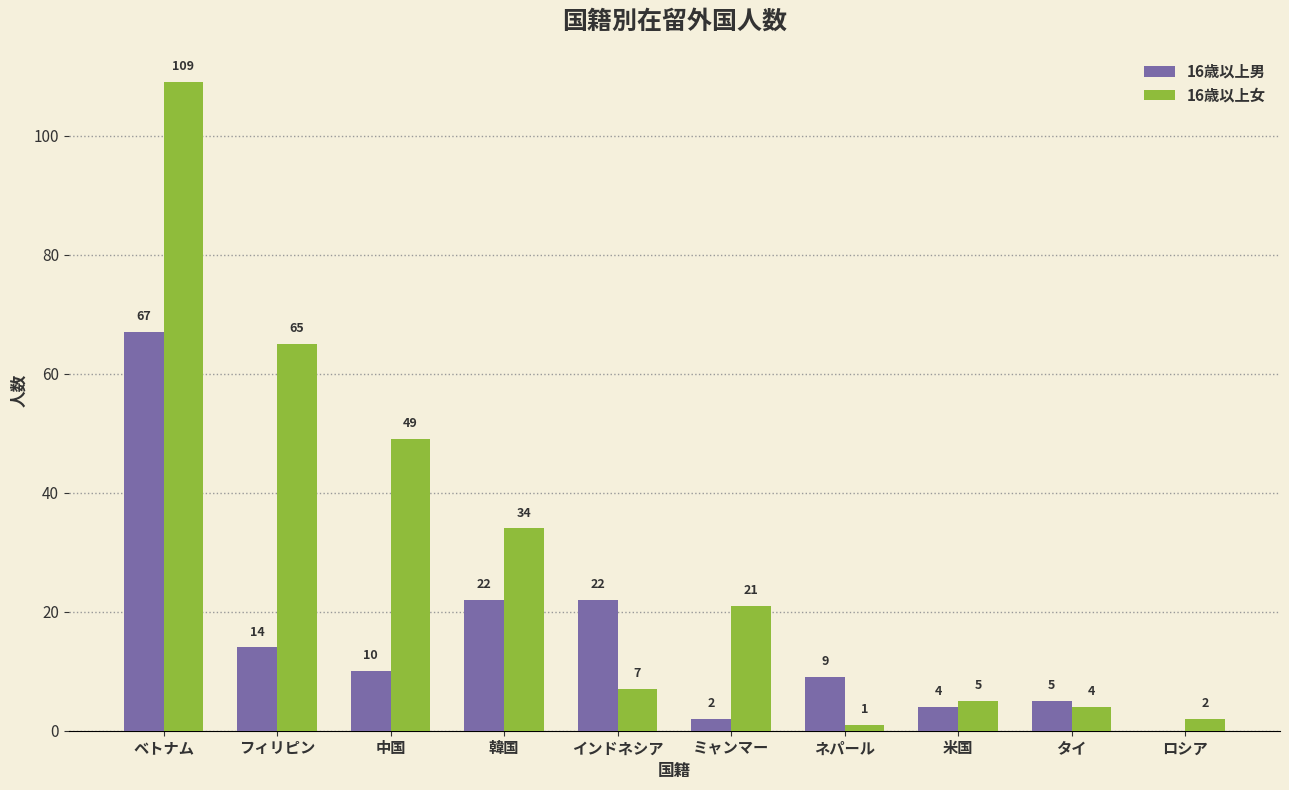

Reading left to right, list all the values displayed in this chart.

16歳以上男: 67	14	10	22	22	2	9	4	5	0
16歳以上女: 109	65	49	34	7	21	1	5	4	2